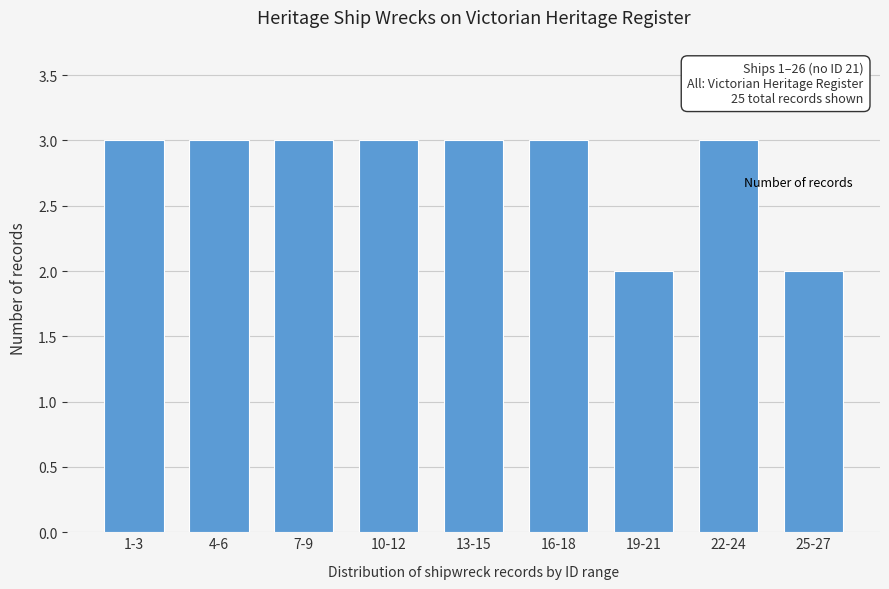

Reading left to right, transcribe all the data shown in this chart.

1-3=3	4-6=3	7-9=3	10-12=3	13-15=3	16-18=3	19-21=2	22-24=3	25-27=2